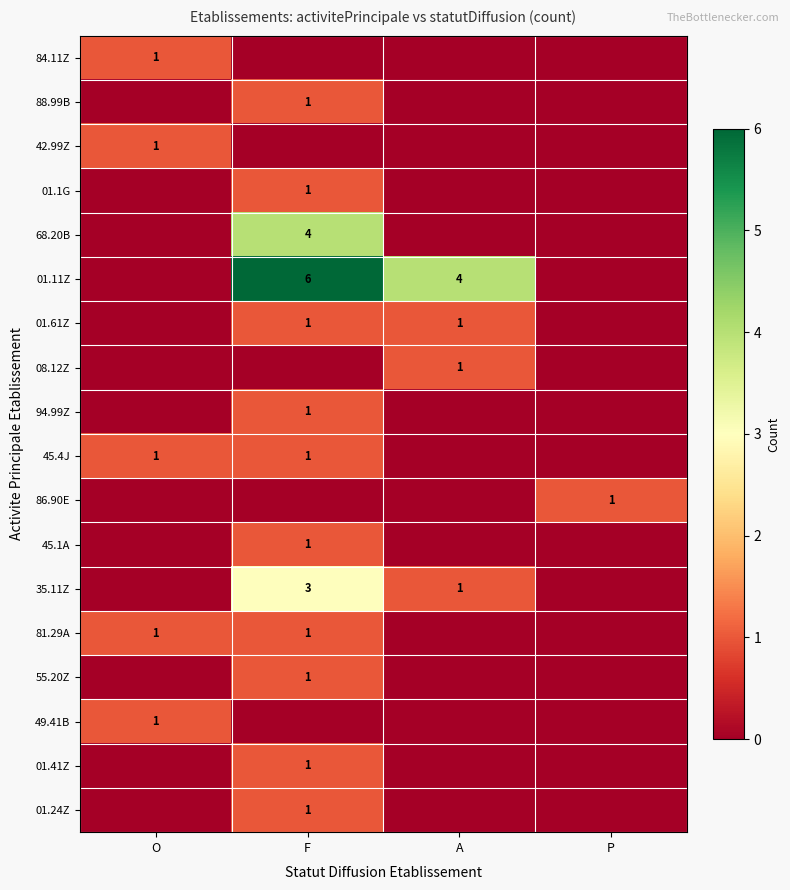

What is the sum of all 55.20Z values?

1